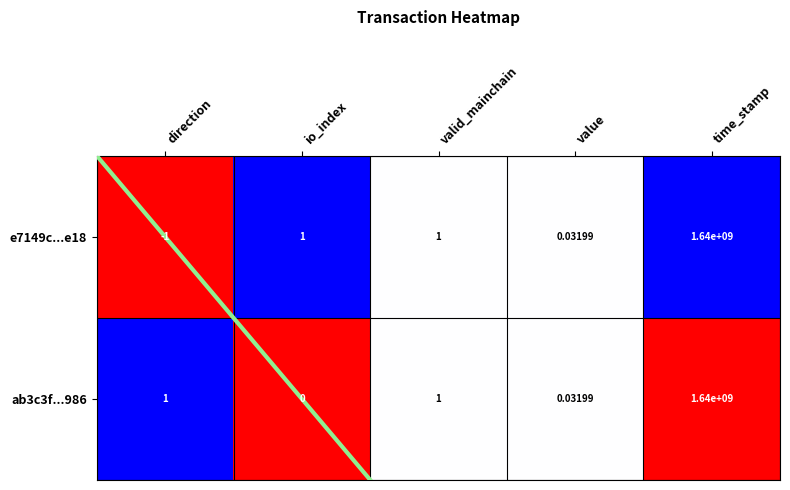

How many data points in e7149c...e18 are less than 0?

1